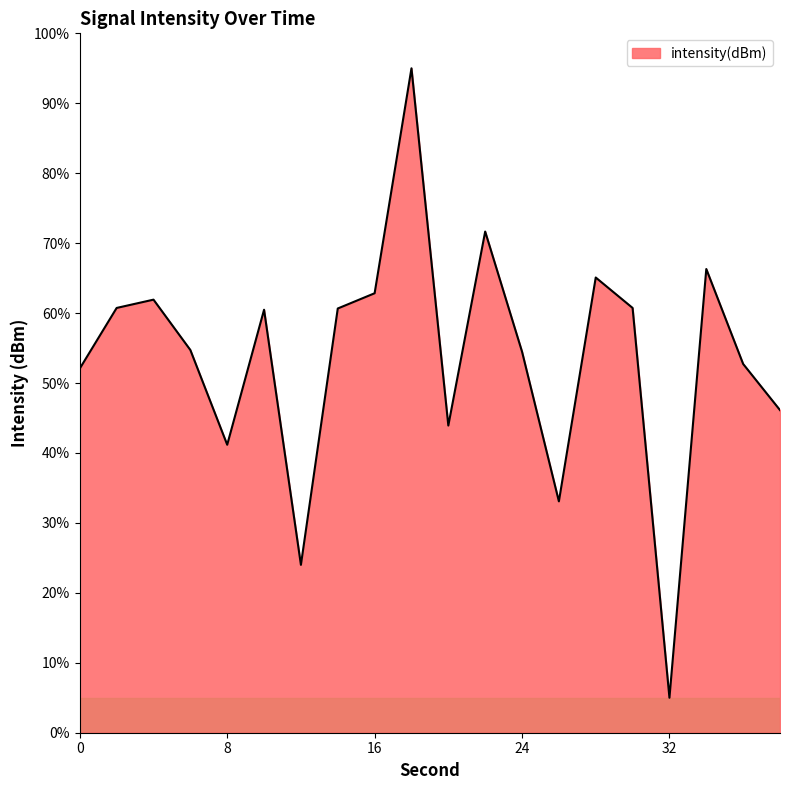

How many lines are shown in the chart?

1